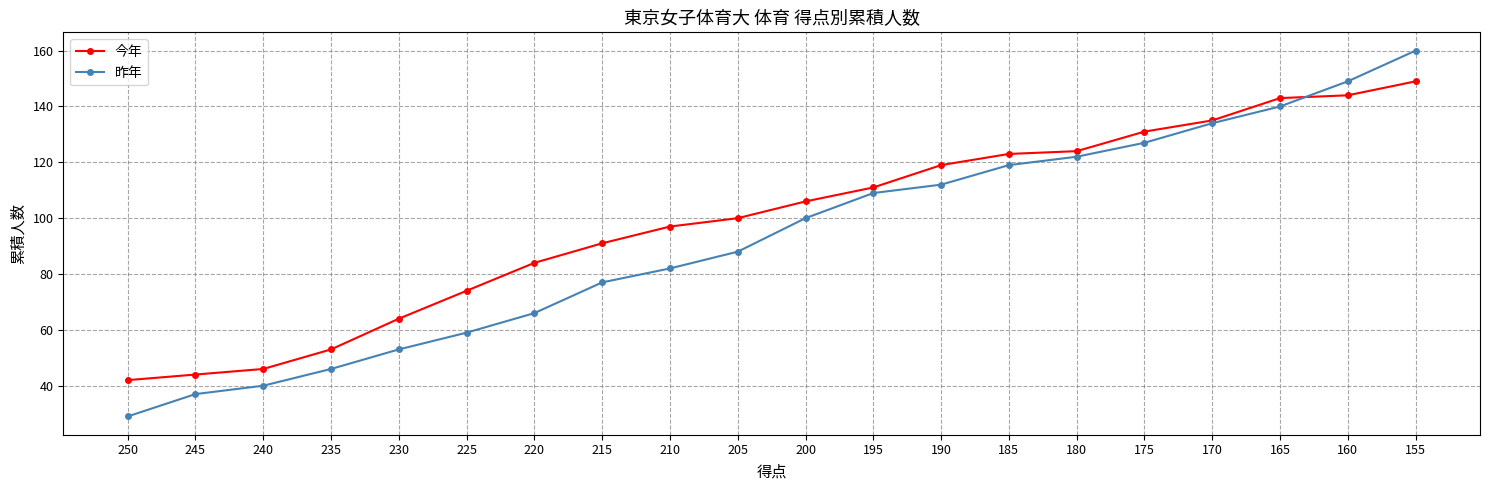

At which label does 今年 reach its minimum?

250